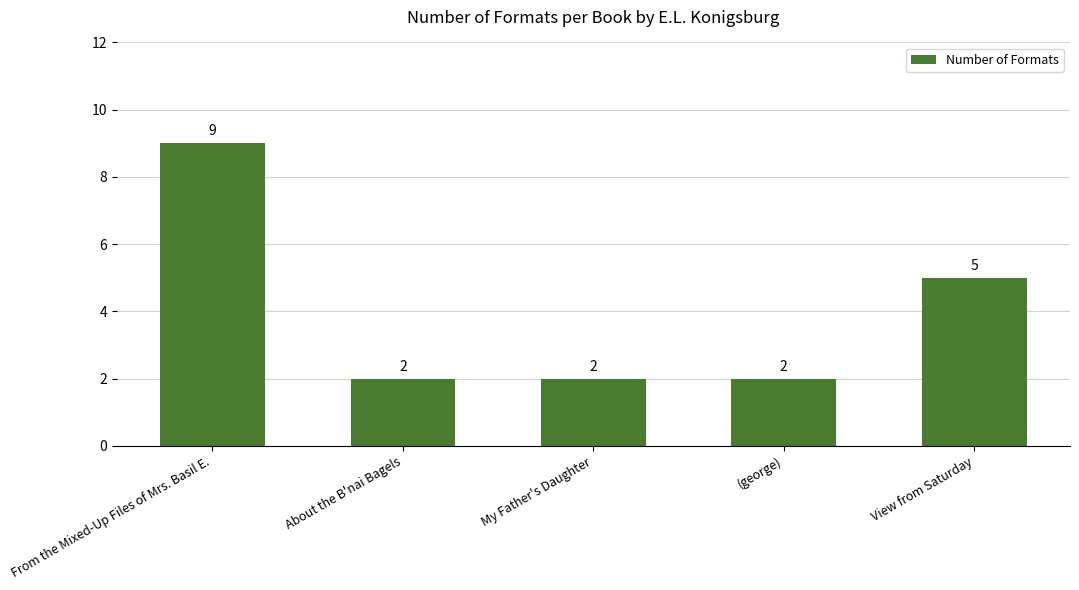

Reading left to right, list all the values displayed in this chart.

9	2	2	2	5